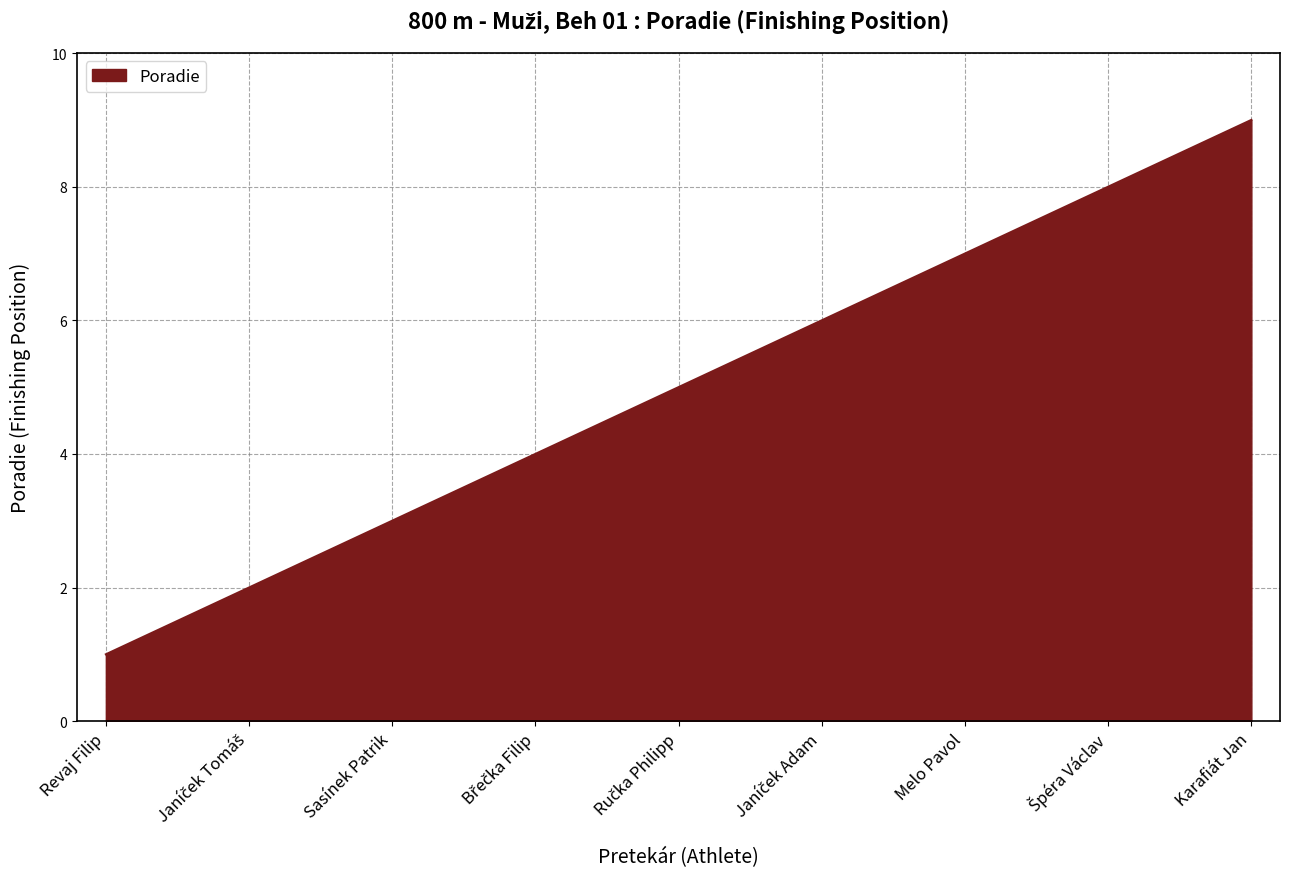

What is the maximum value shown in the chart?

9